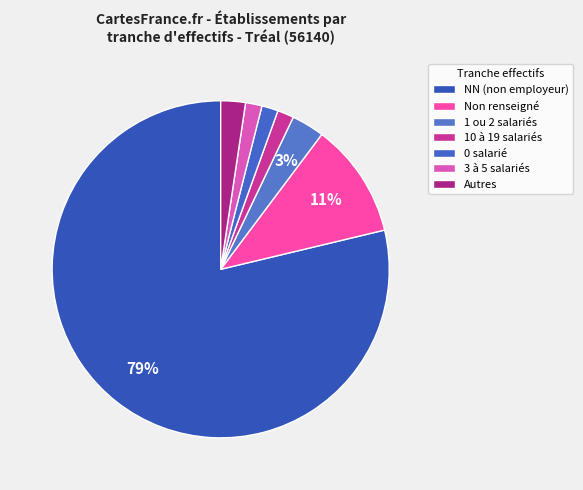

Count the number of slices in the pie.

7